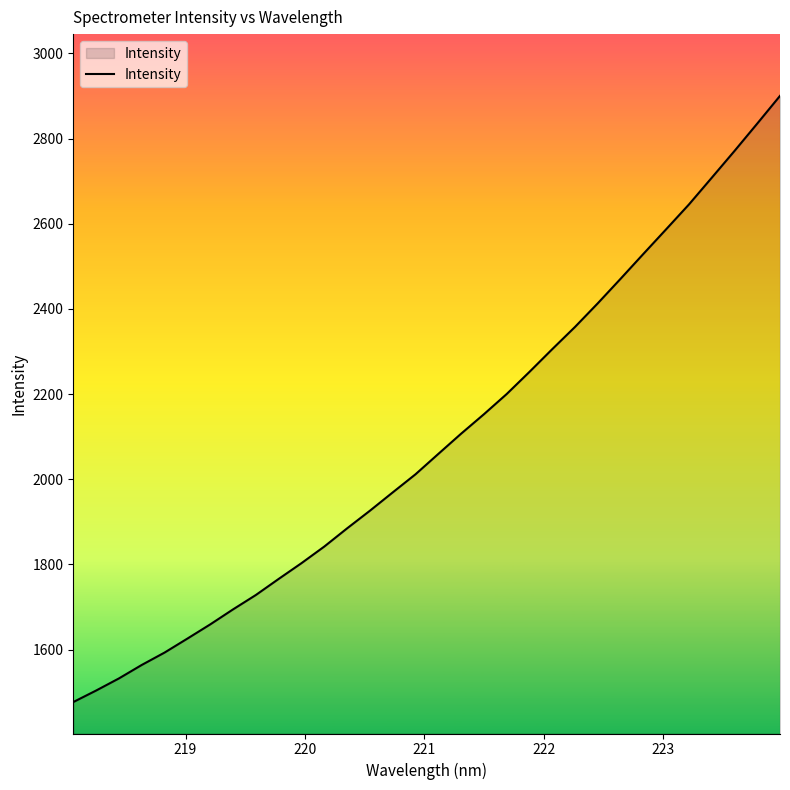

What is the smallest value displayed?

1476.8